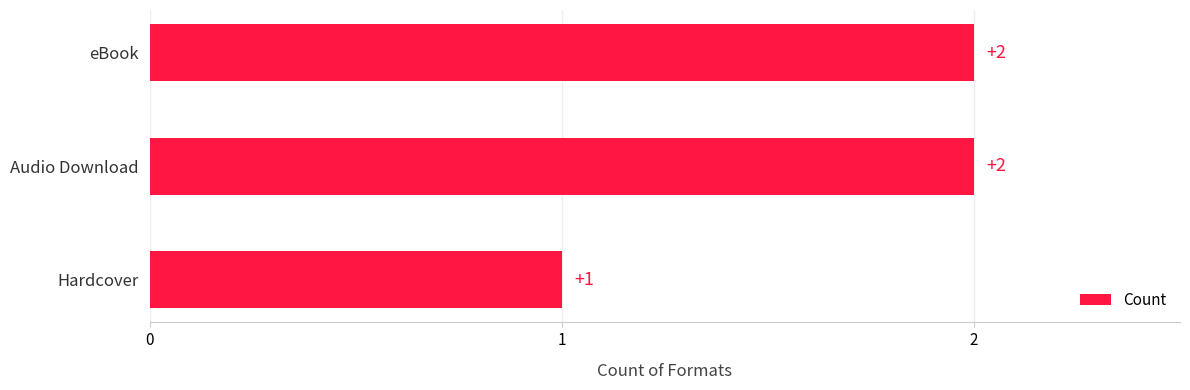

What is the difference between the maximum and minimum values?

1